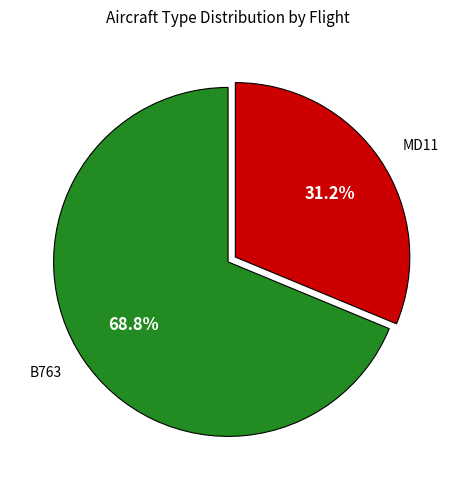

Do B763 and MD11 together represent more than half of the pie?

Yes